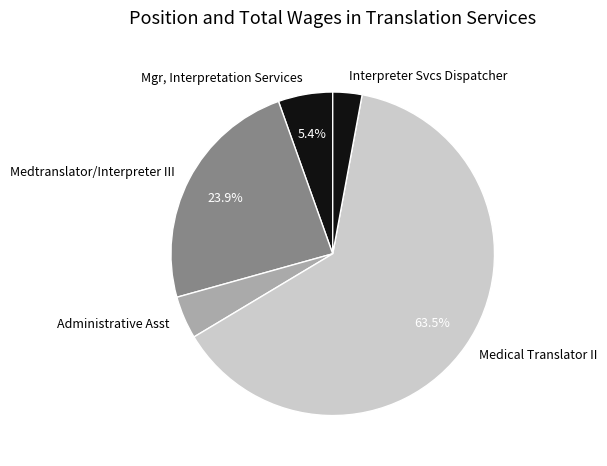

Which category has the smallest portion of the pie?

Interpreter Svcs Dispatcher